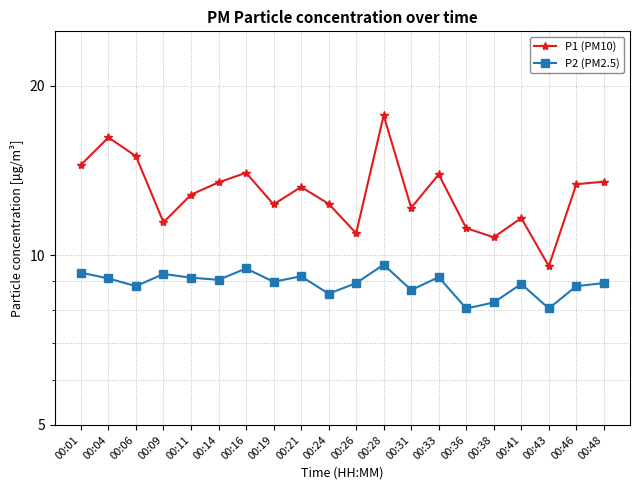

At which label does P1 (PM10) first exceed 13?

00:01